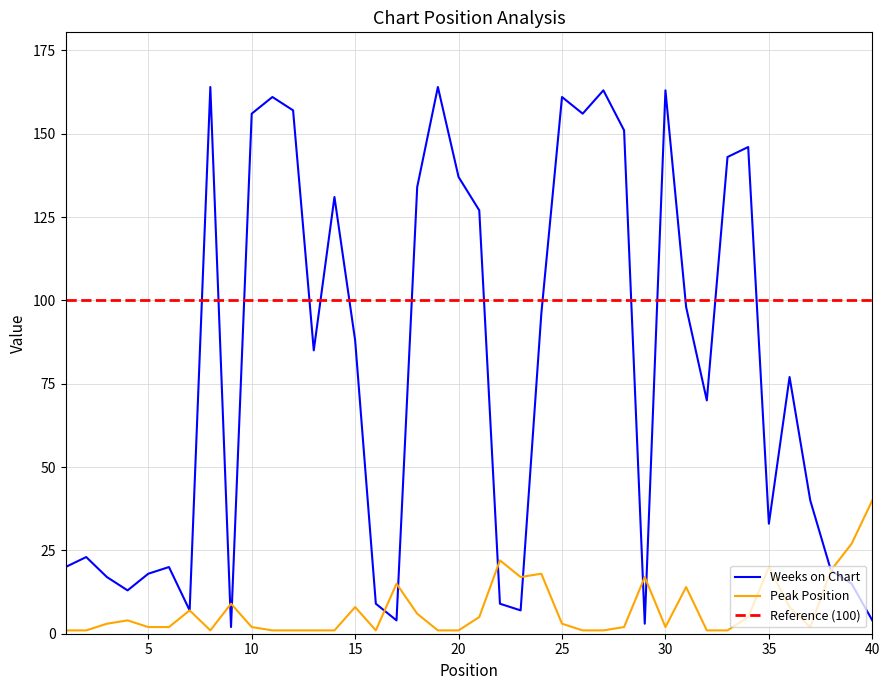

Where is Peak Position nearest to the value 20?

35